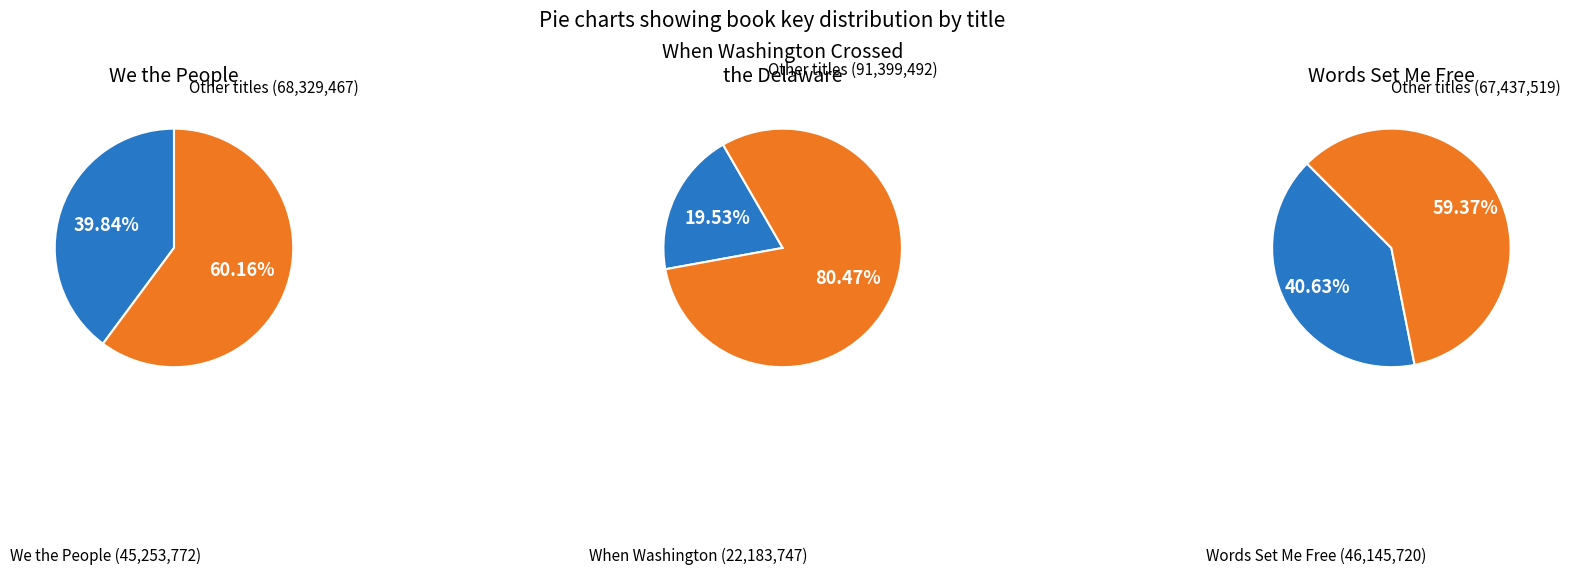

Is the sum of We the People and When Washington Crossed the Delaware greater than half?

Yes